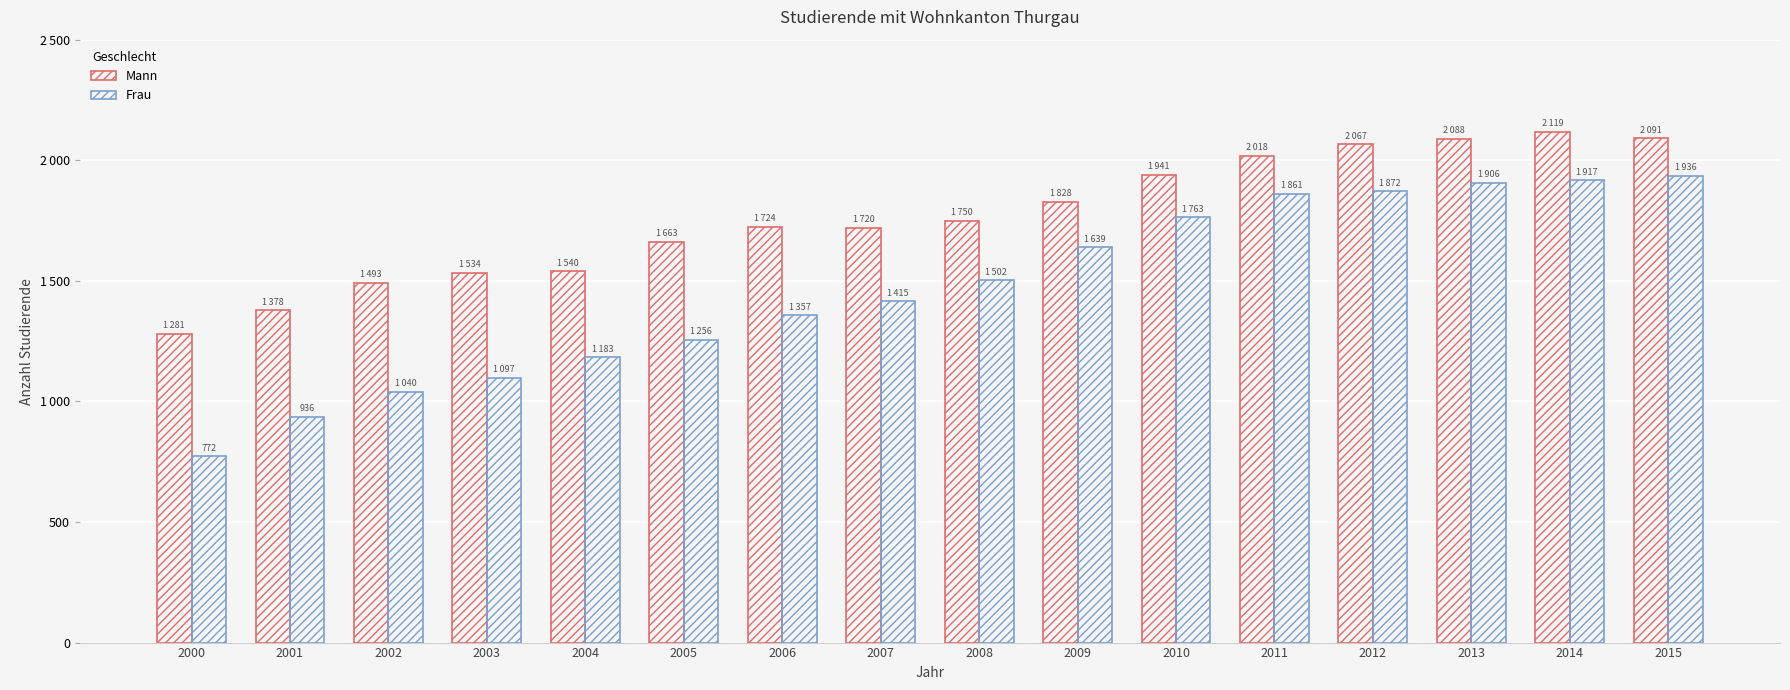

The Frau series shows 1872 at 2012. True or false?

True